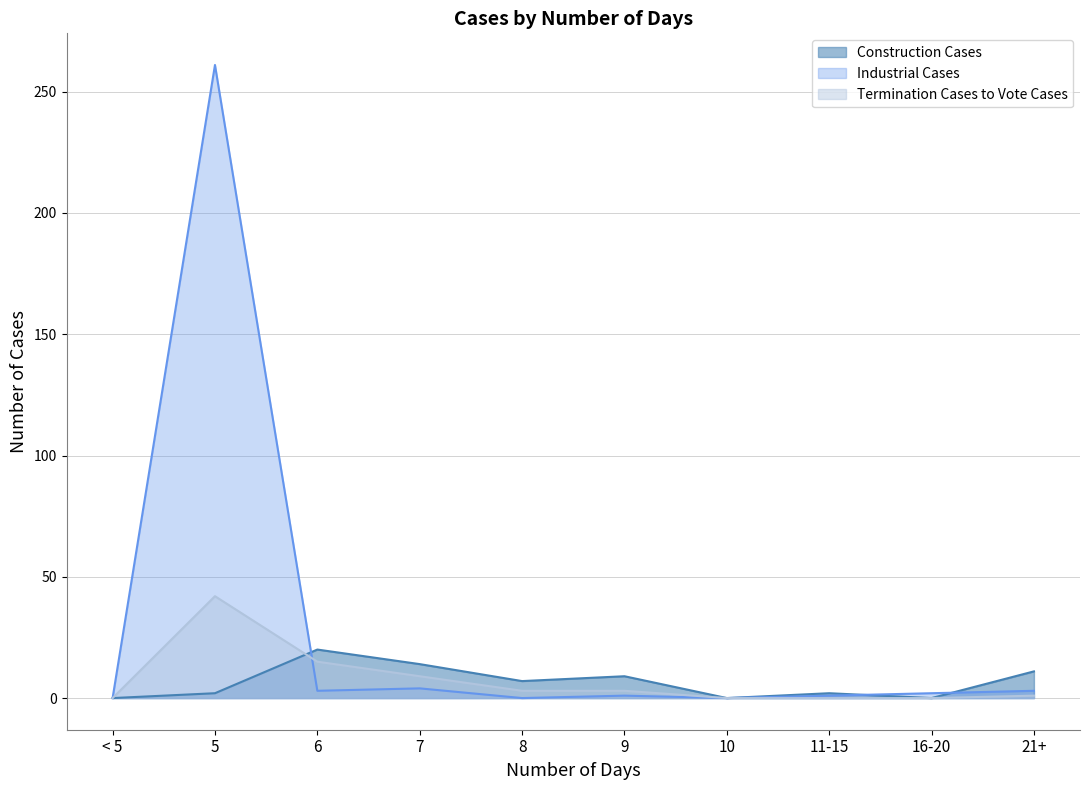

At which label does Industrial Cases reach its peak?

5